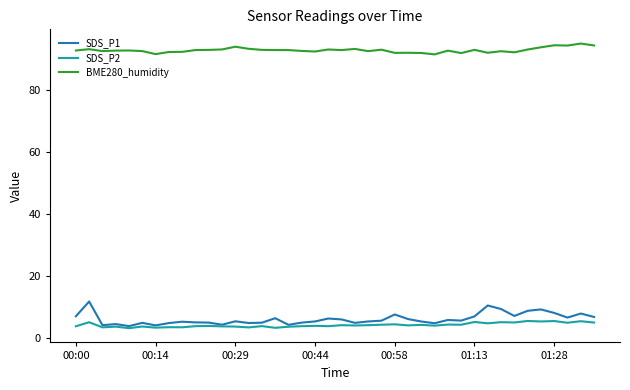

True or false: BME280_humidity and SDS_P1 cross at least once.

False